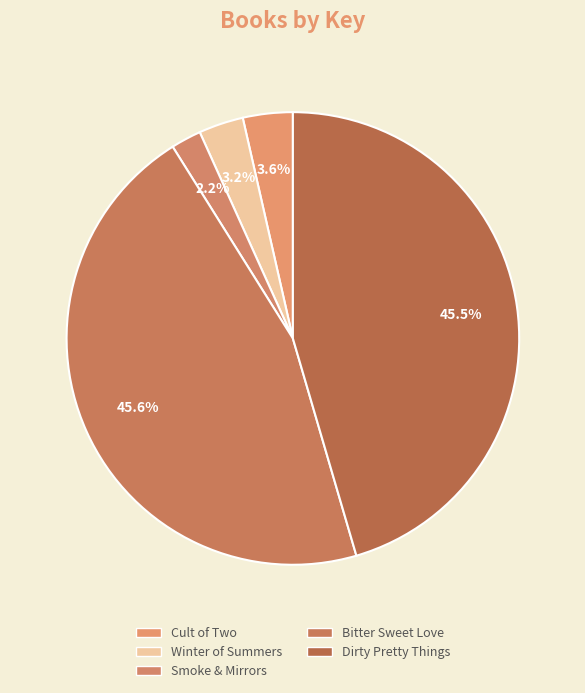

What percentage is the Smoke & Mirrors slice, to the nearest percent?

2%